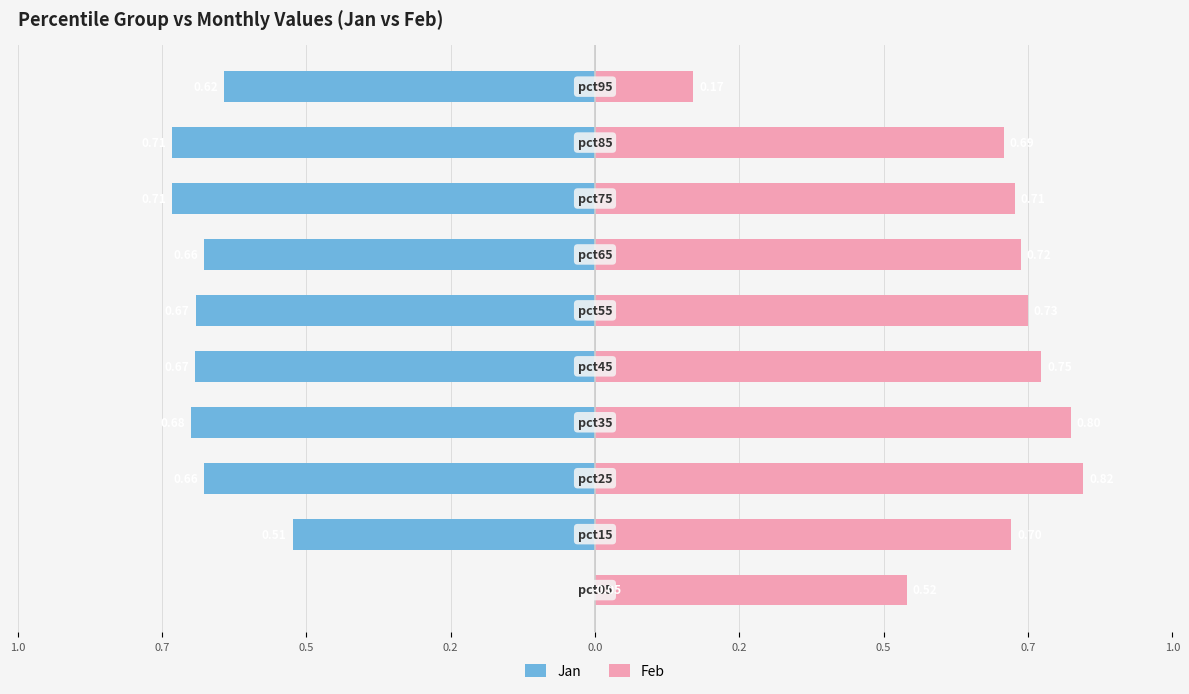

What is the value of the Feb bar at the 7th from the left?

0.8